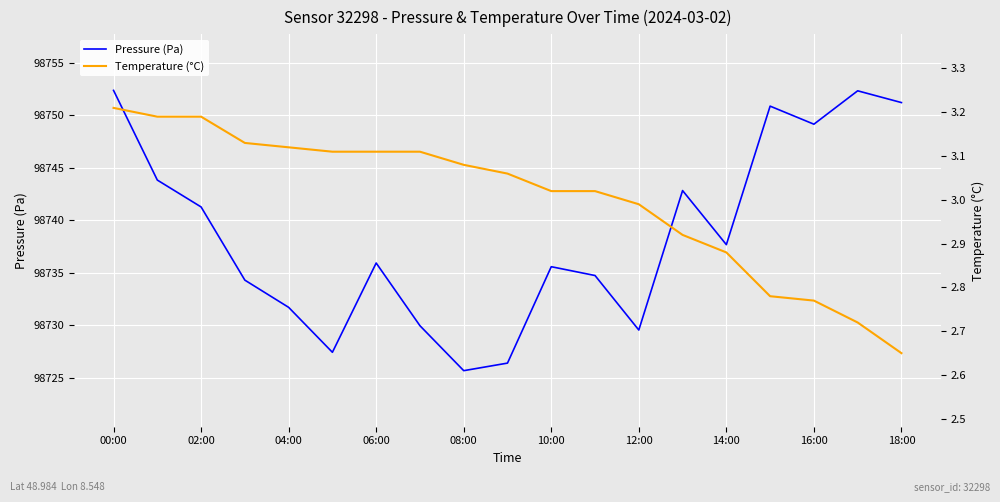

How many lines are shown in the chart?

2